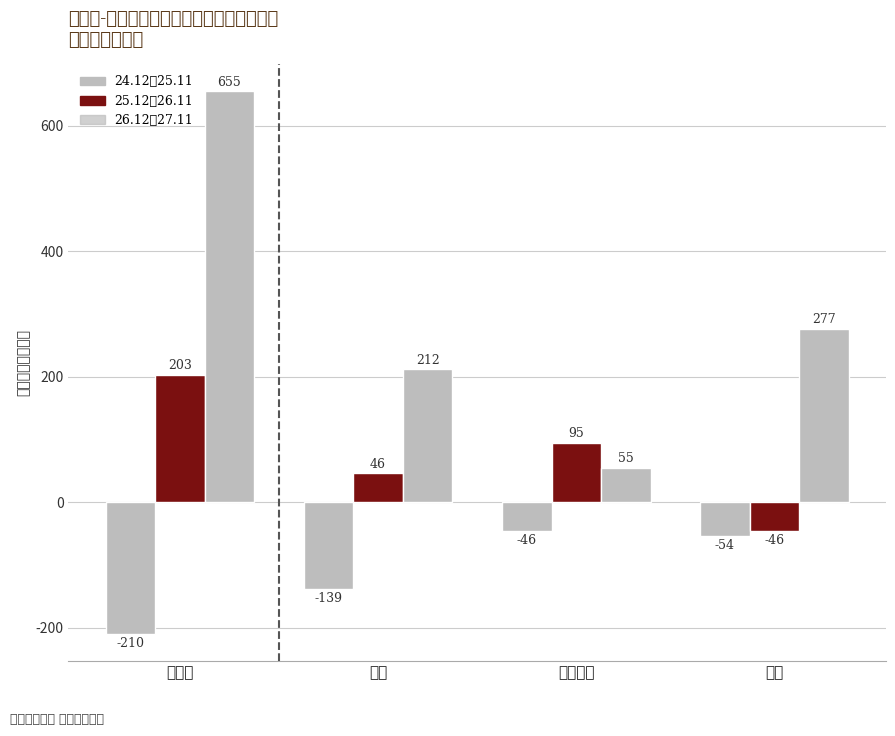

How many bars are there in total?

12